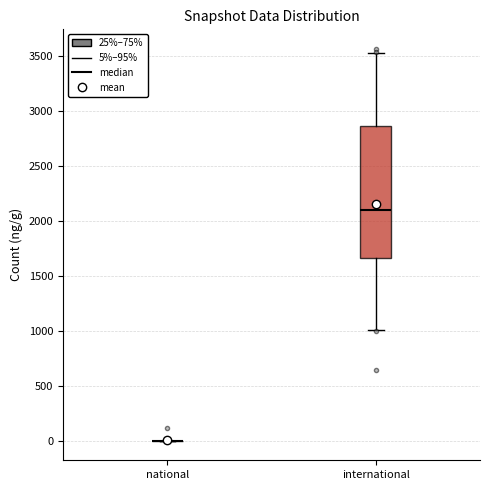

Which box is the tallest, from its lower edge to its upper edge?

international